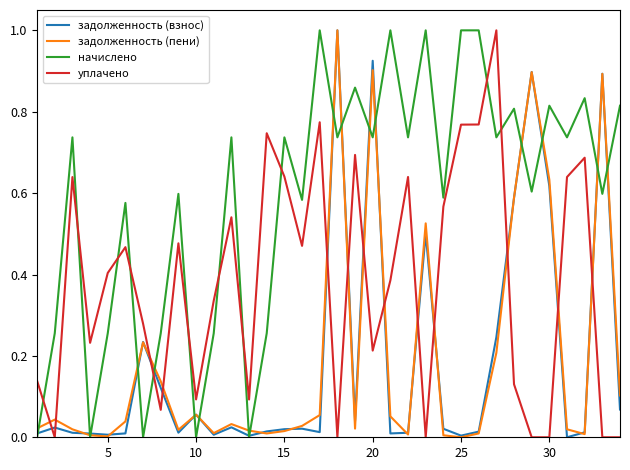

What is the difference between the maximum and minimum values in the задолженность (взнос) series?

1.0